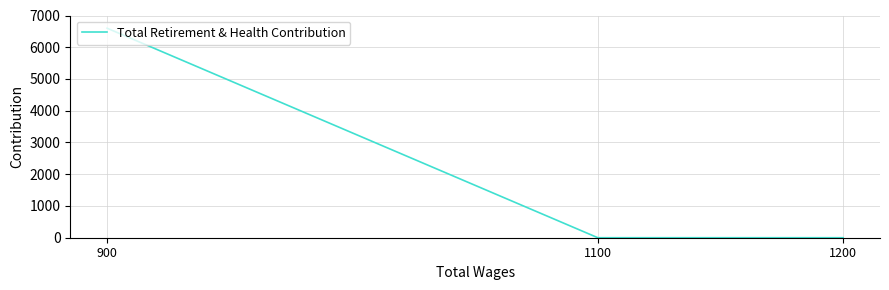

Is it true that the value at 1100 is 0?

True